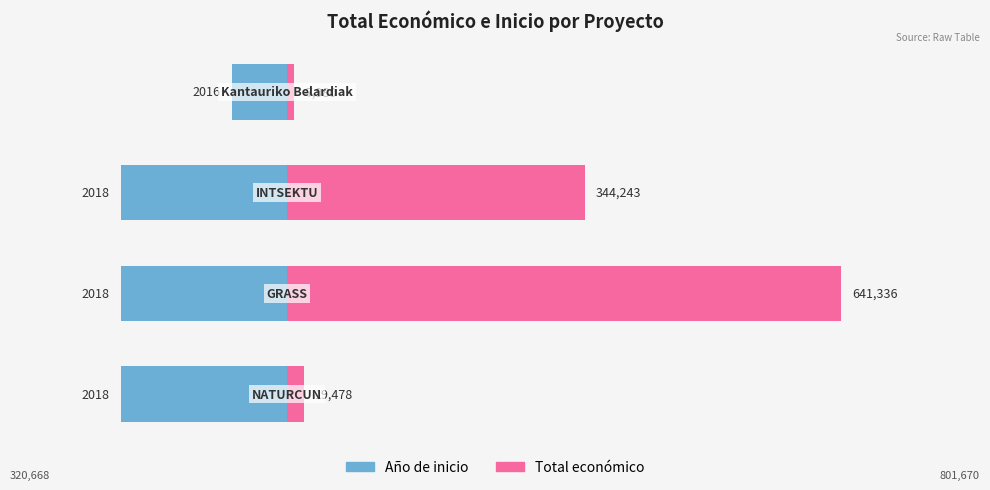

What is the difference between the maximum and minimum values in the Total económico series?

633356.0